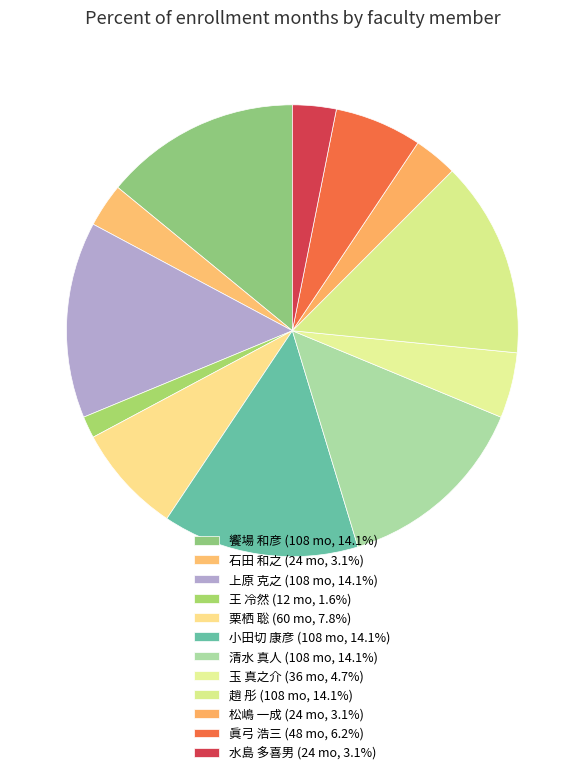

How many segments does this pie chart have?

12